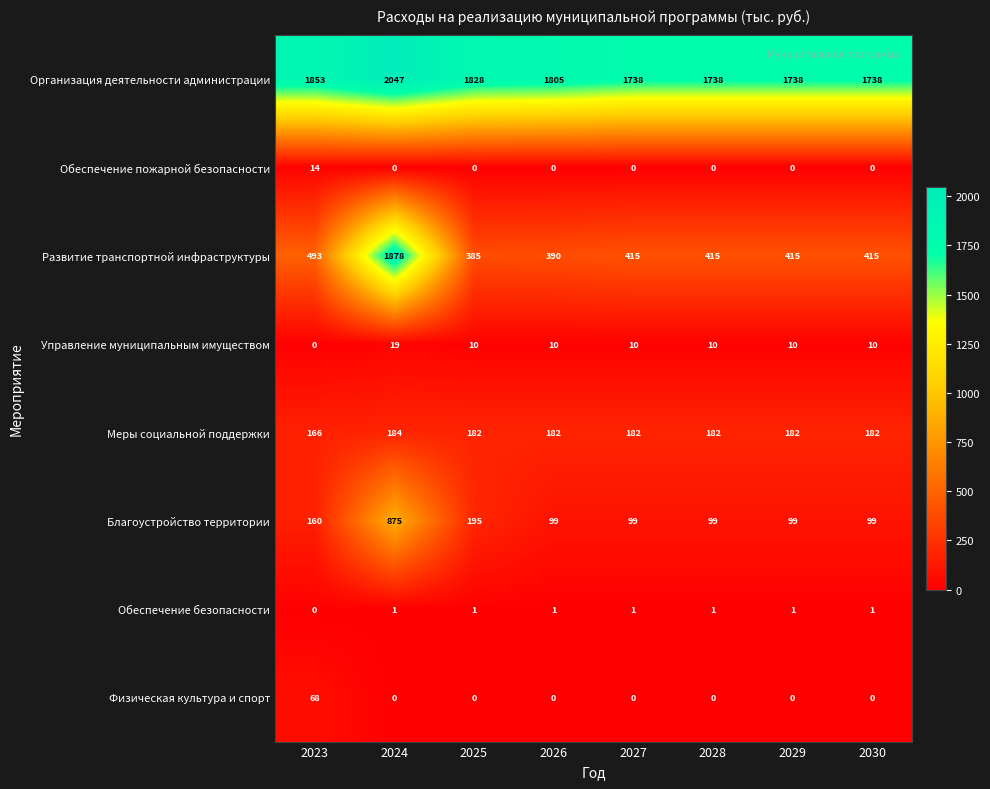

What is the difference between the highest and lowest values at 2029?

1738